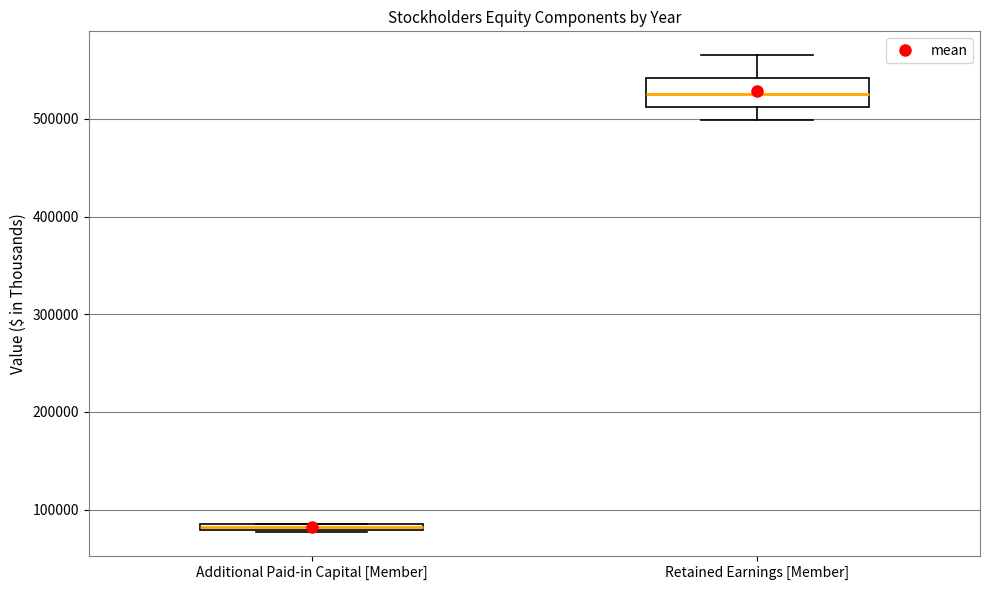

Which box has the lowest median line?

Additional Paid-in Capital [Member]